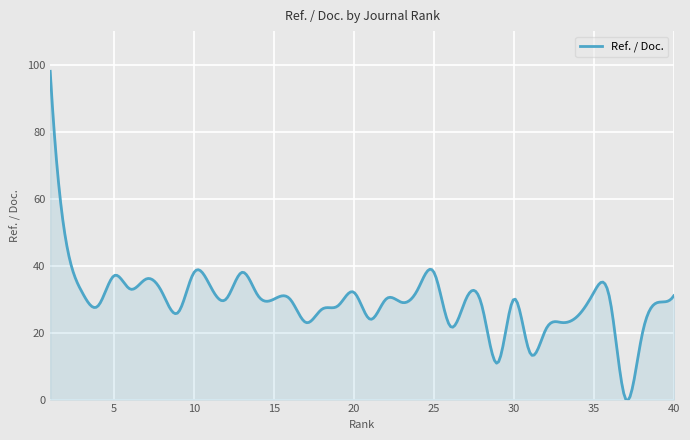

What is the difference between the second highest and second lowest values?

88.1